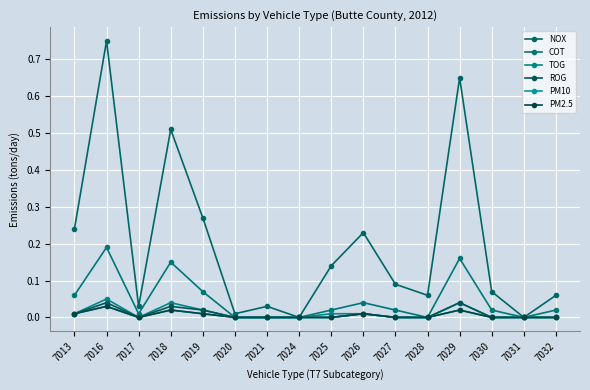

Does the chart have visible grid lines?

Yes